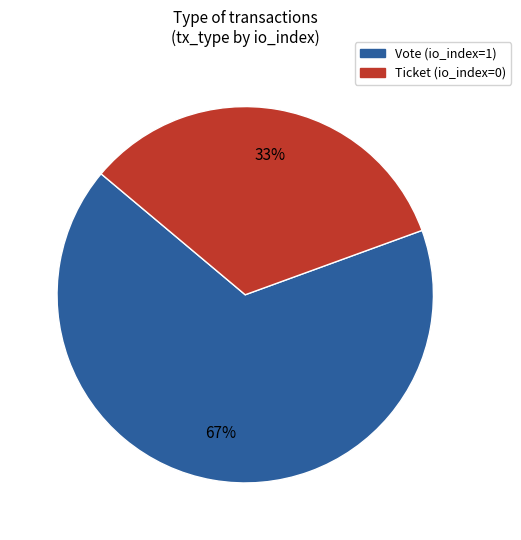

The Vote slice represents 67% of the pie. True or false?

True